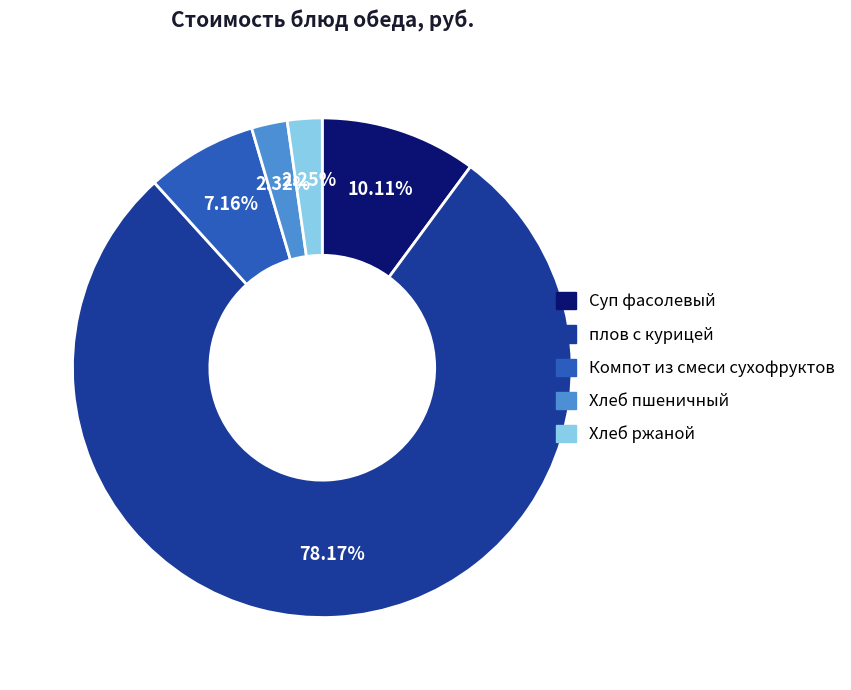

Which category accounts for the majority?

плов с курицей